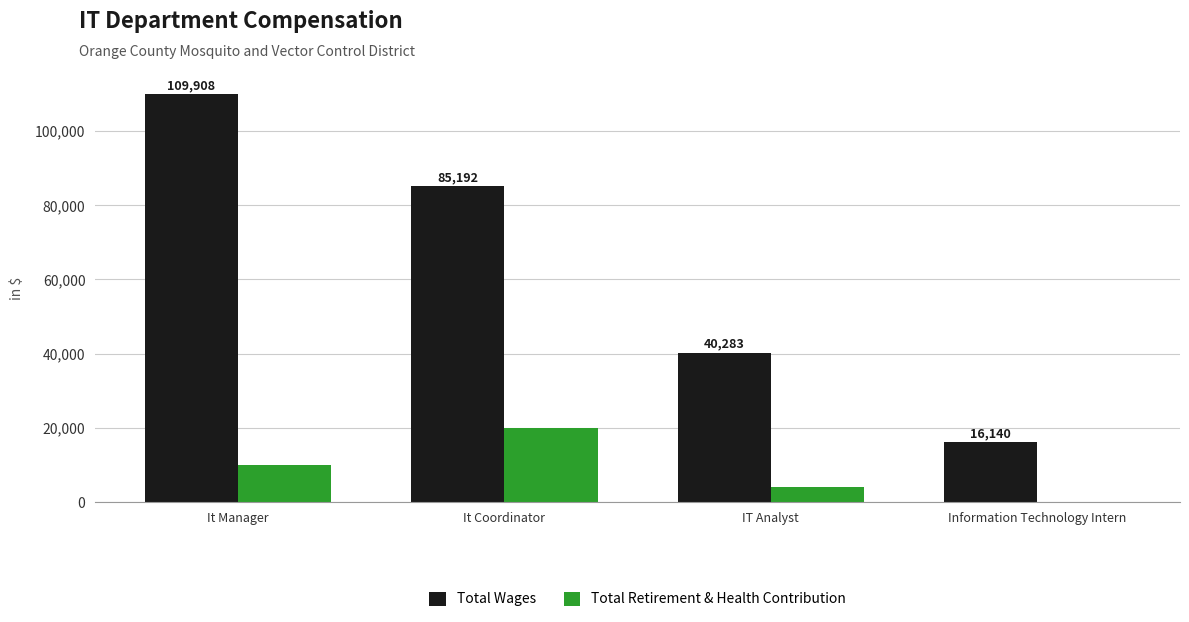

What is the difference between the Total Wages values at It Coordinator and Information Technology Intern?

69052